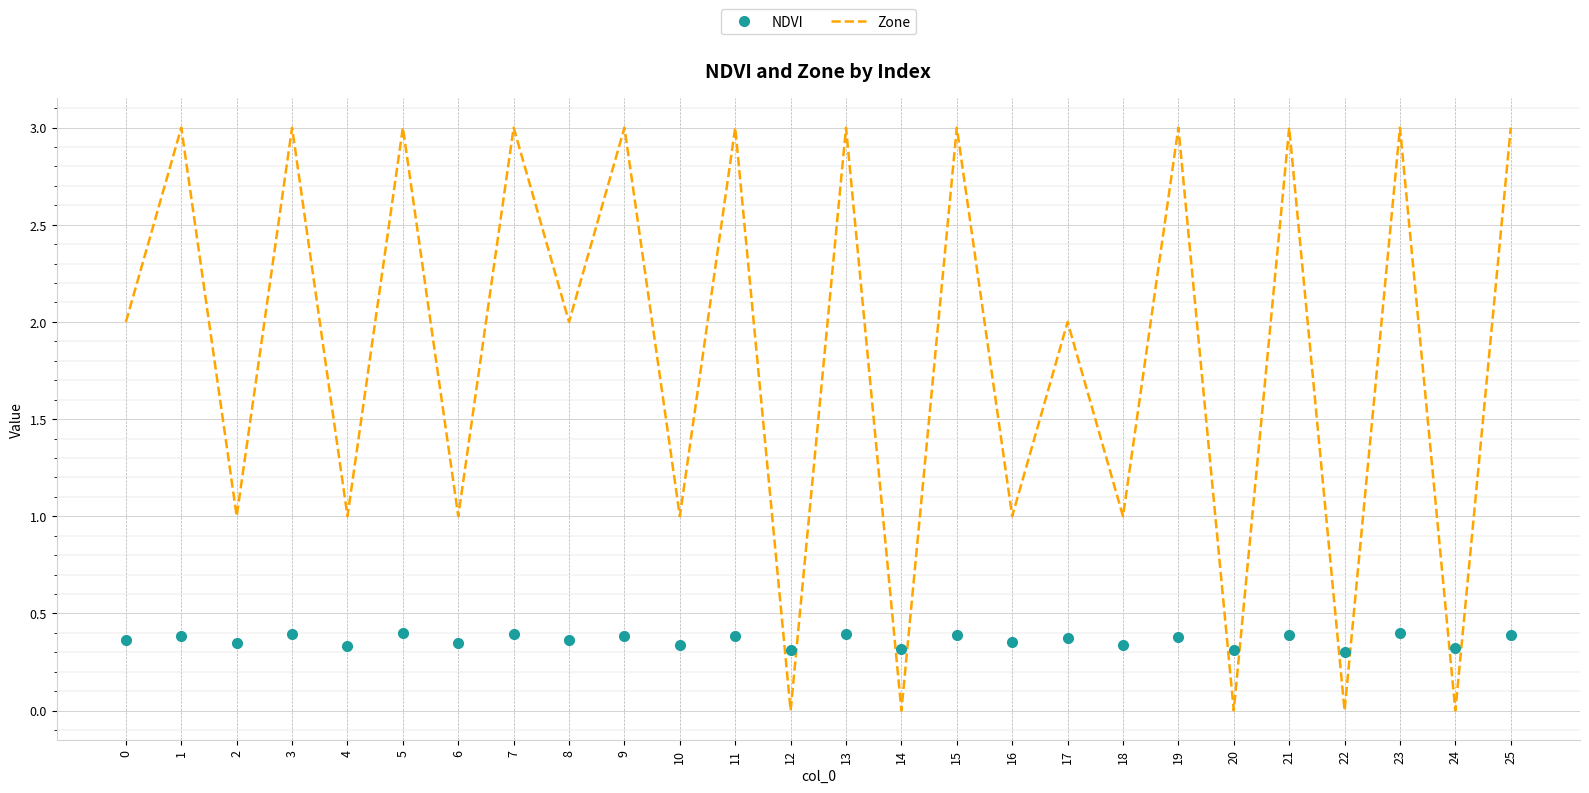

List the series in order of their overall mean, lowest first.

NDVI, Zone